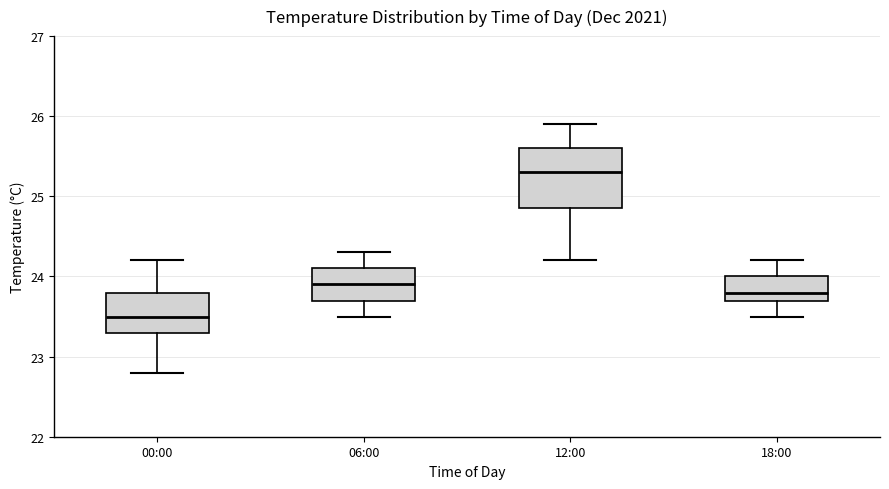

Which box's median line is the lowest?

00:00